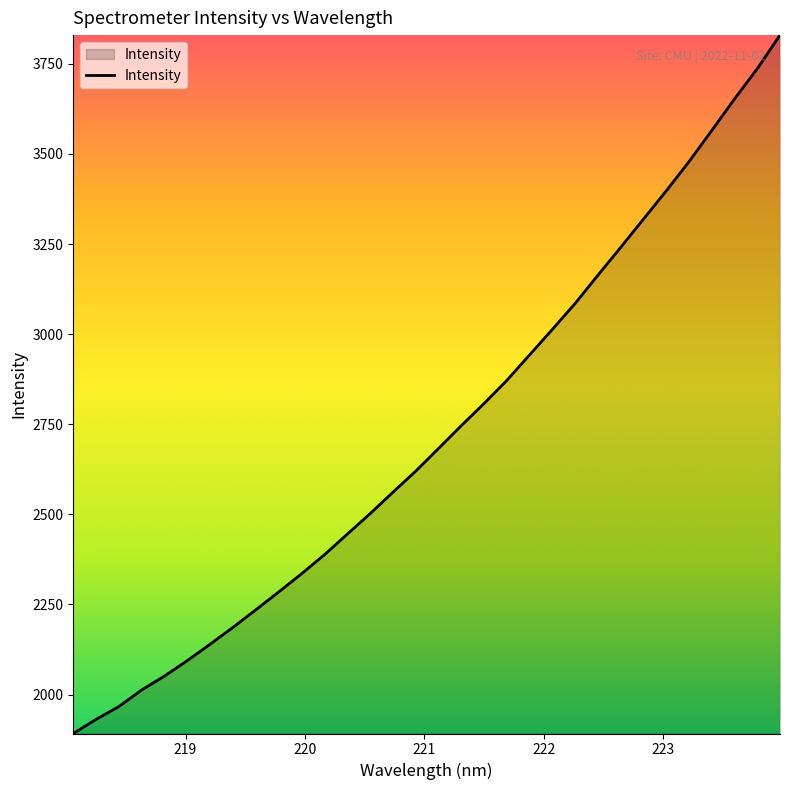

What is the difference between the maximum and minimum values?

1937.9